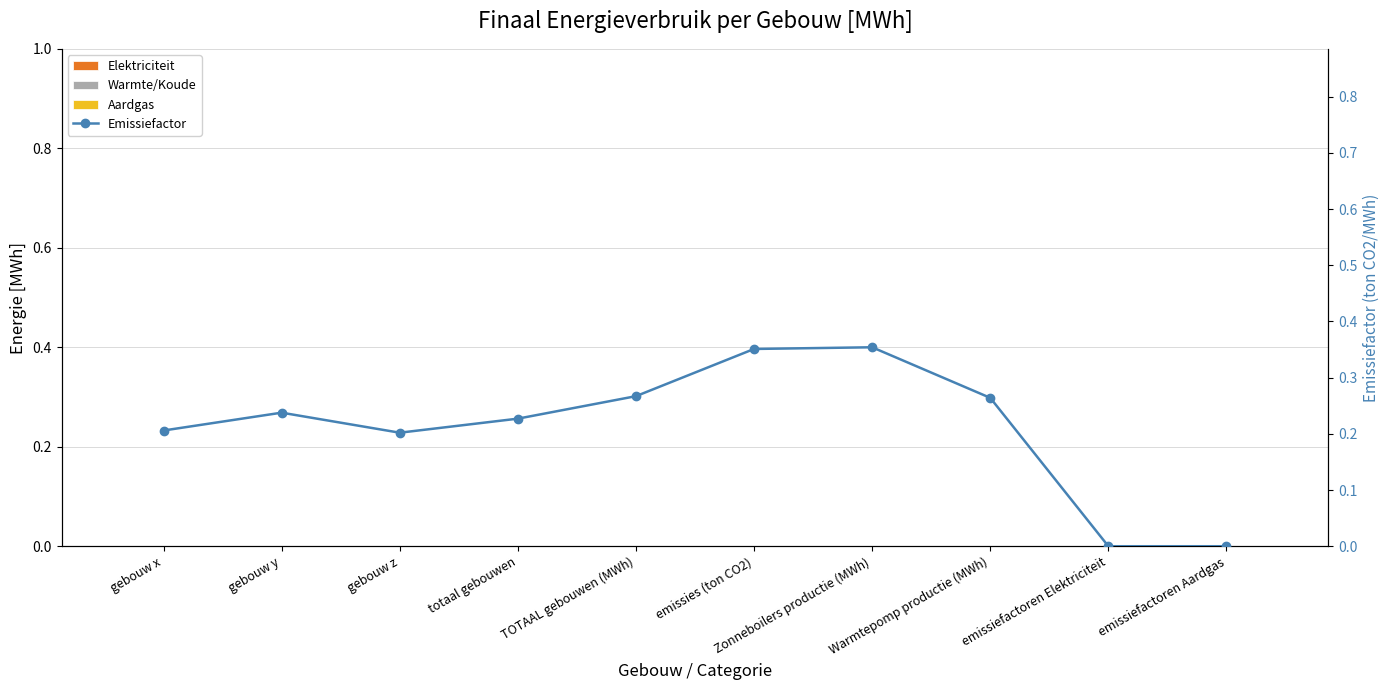

At which label does Elektriciteit reach its minimum?

gebouw x